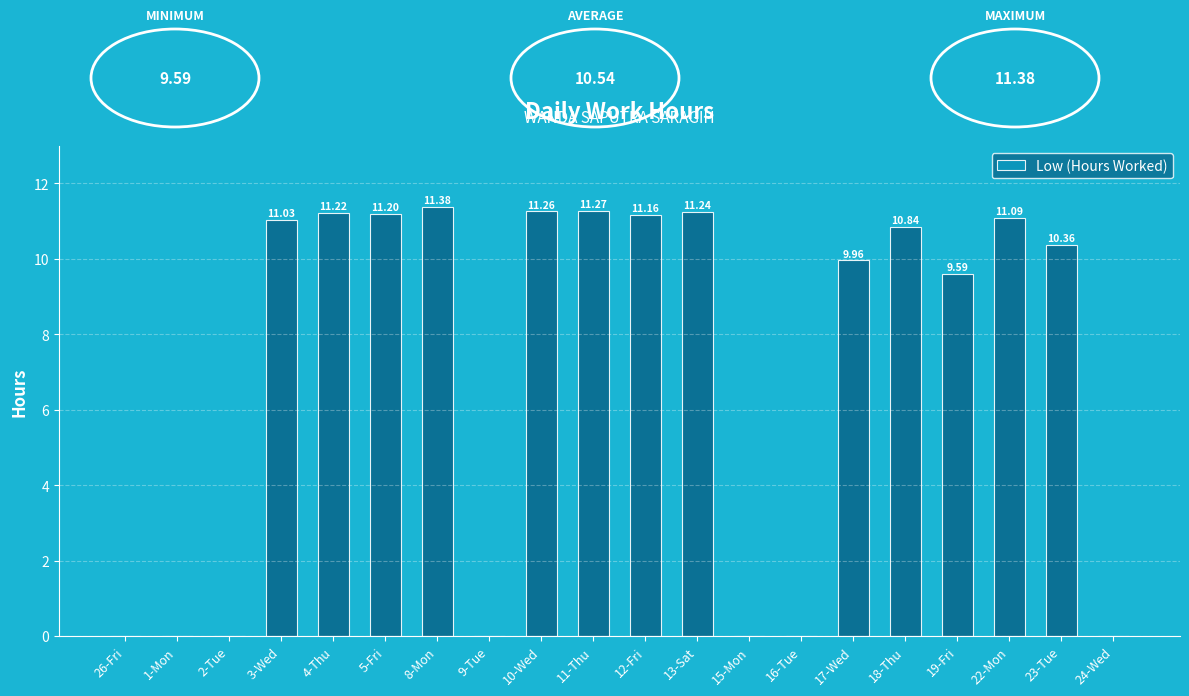

True or false: the data shows 0.0 at 24-Wed.

True